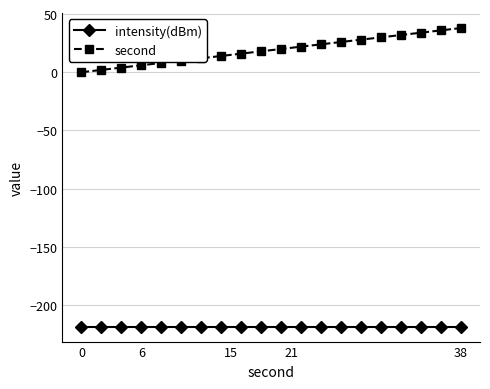

What is the difference between the maximum and second lowest values in the second series?

36.0